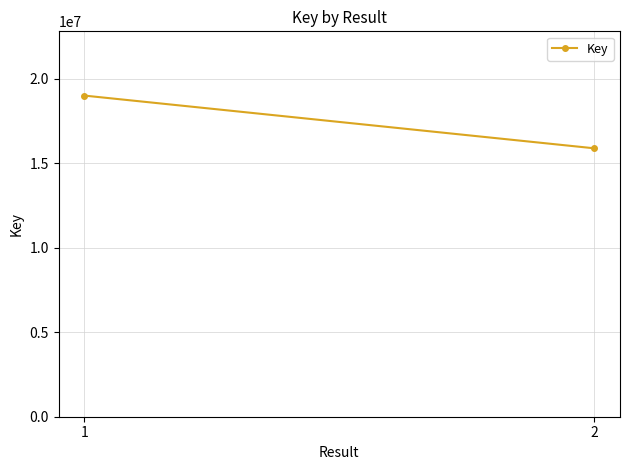

Reading right to left, transcribe all the data shown in this chart.

2=15883460	1=19005967